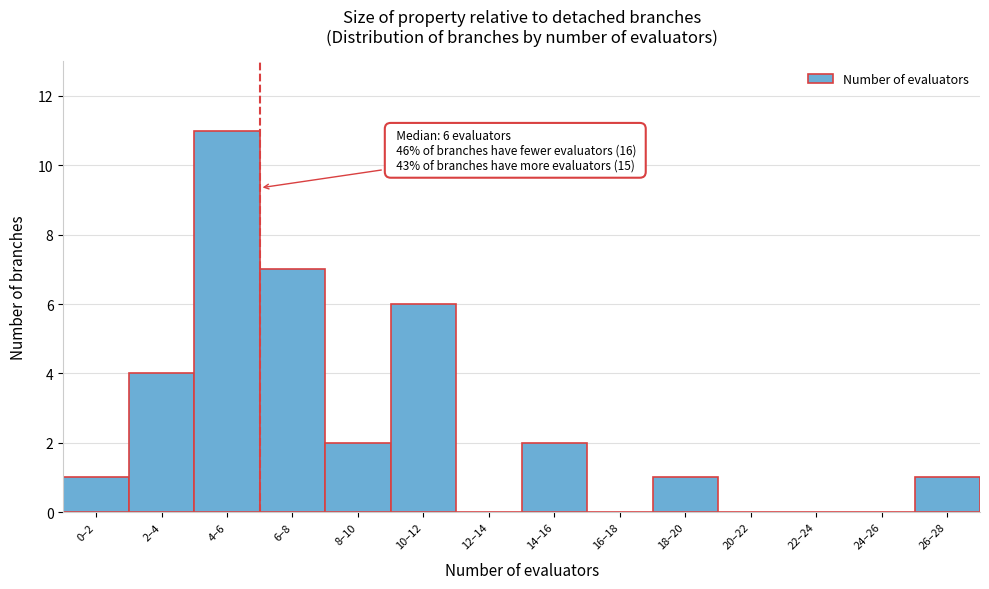

Reading left to right, extract all data points from this chart.

0–2=1	2–4=4	4–6=11	6–8=7	8–10=2	10–12=6	12–14=0	14–16=2	16–18=0	18–20=1	20–22=0	22–24=0	24–26=0	26–28=1